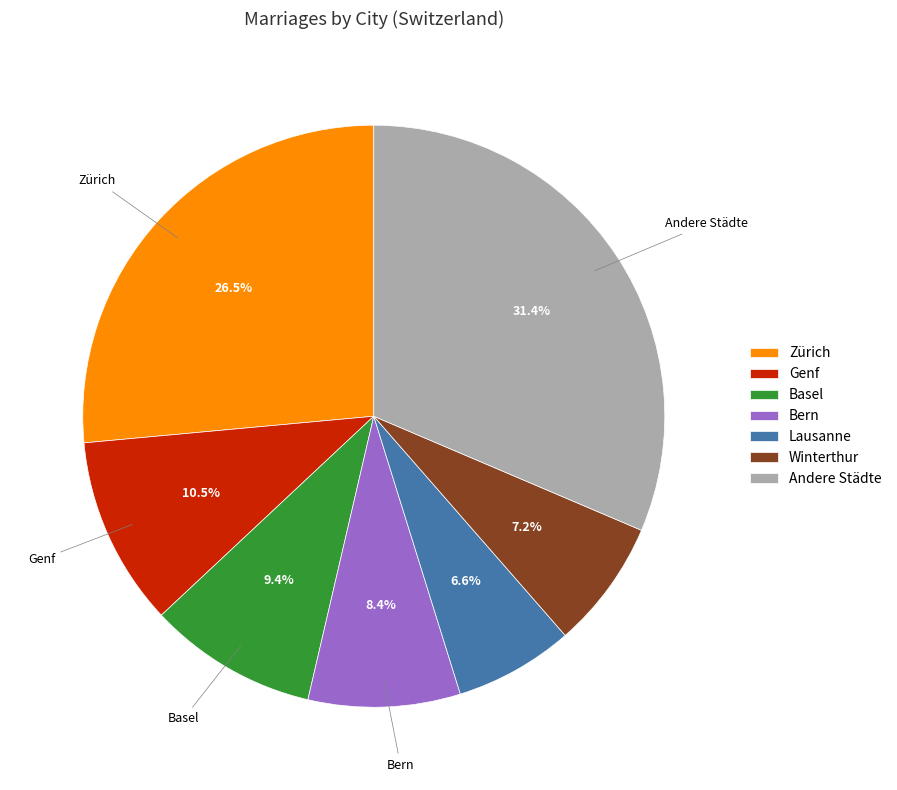

What is the total percentage of Winterthur and Bern?

15.6%